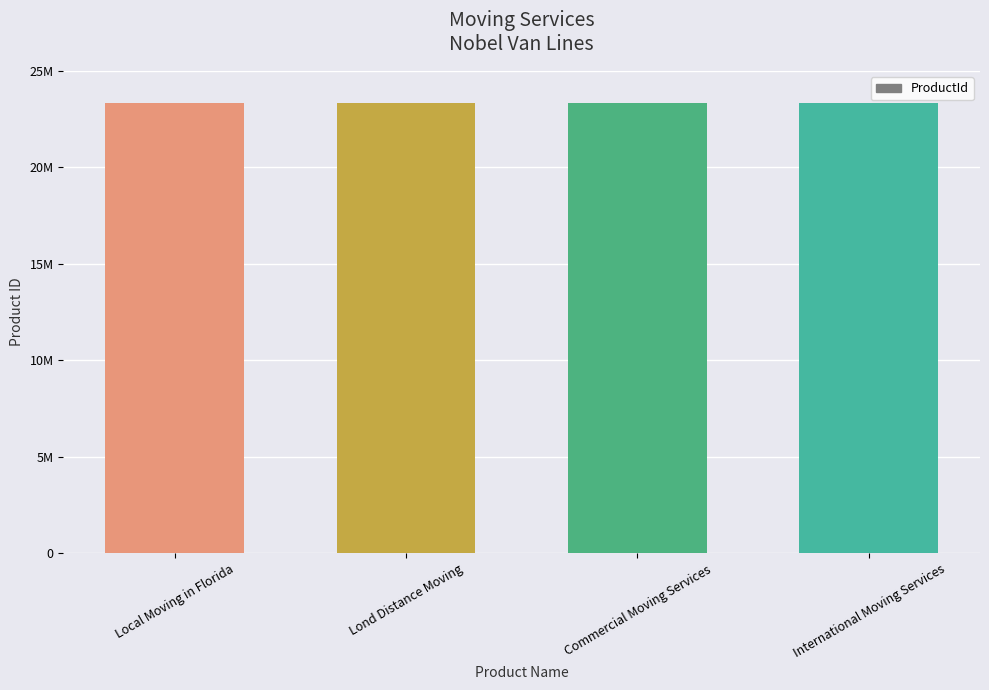

What is the label of the 3rd bar from the left?

Commercial Moving Services